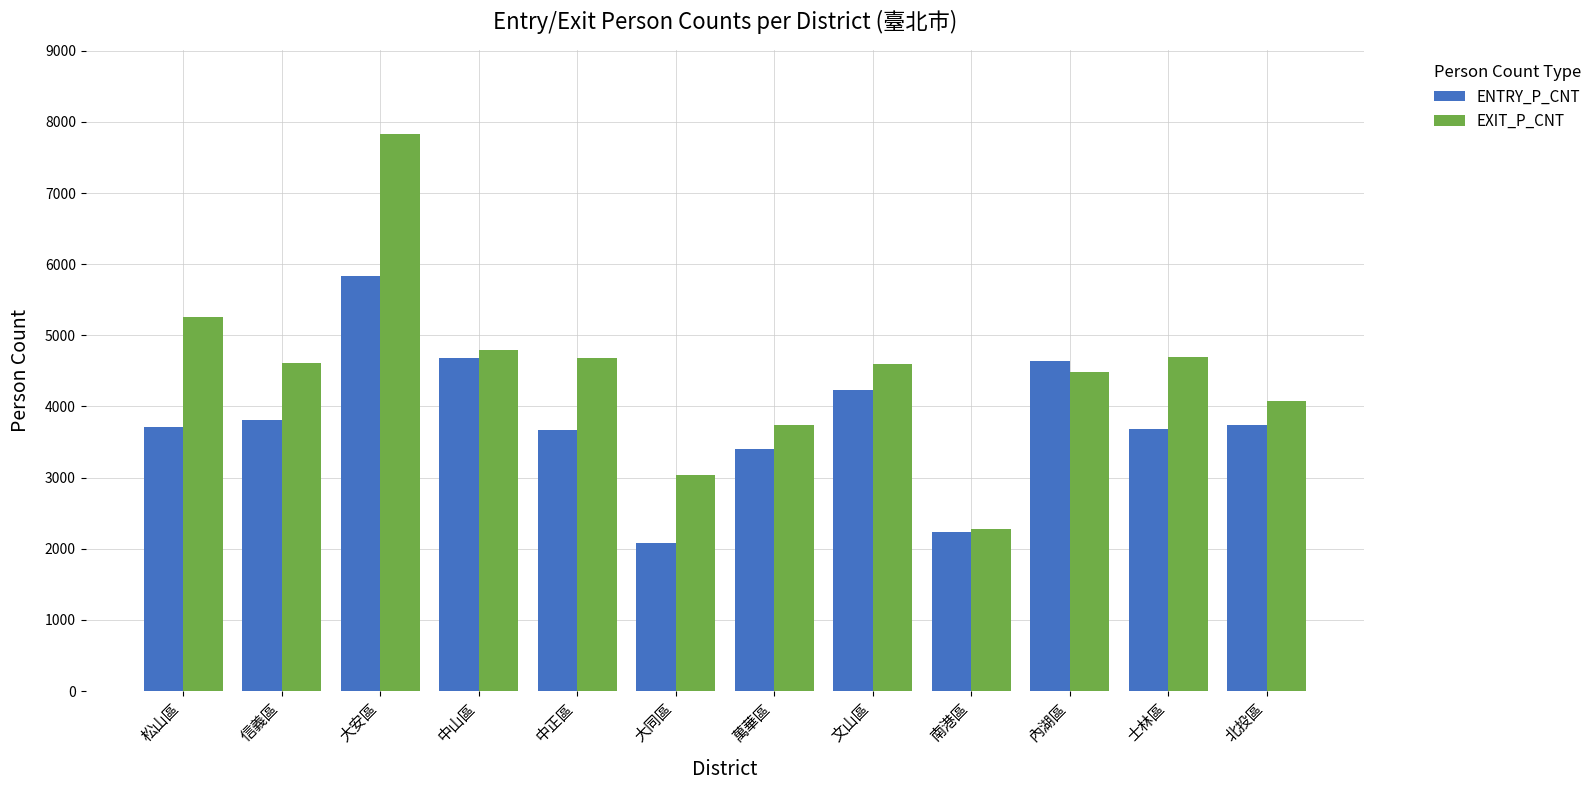

What is the label of the 2nd bar from the right?

士林區